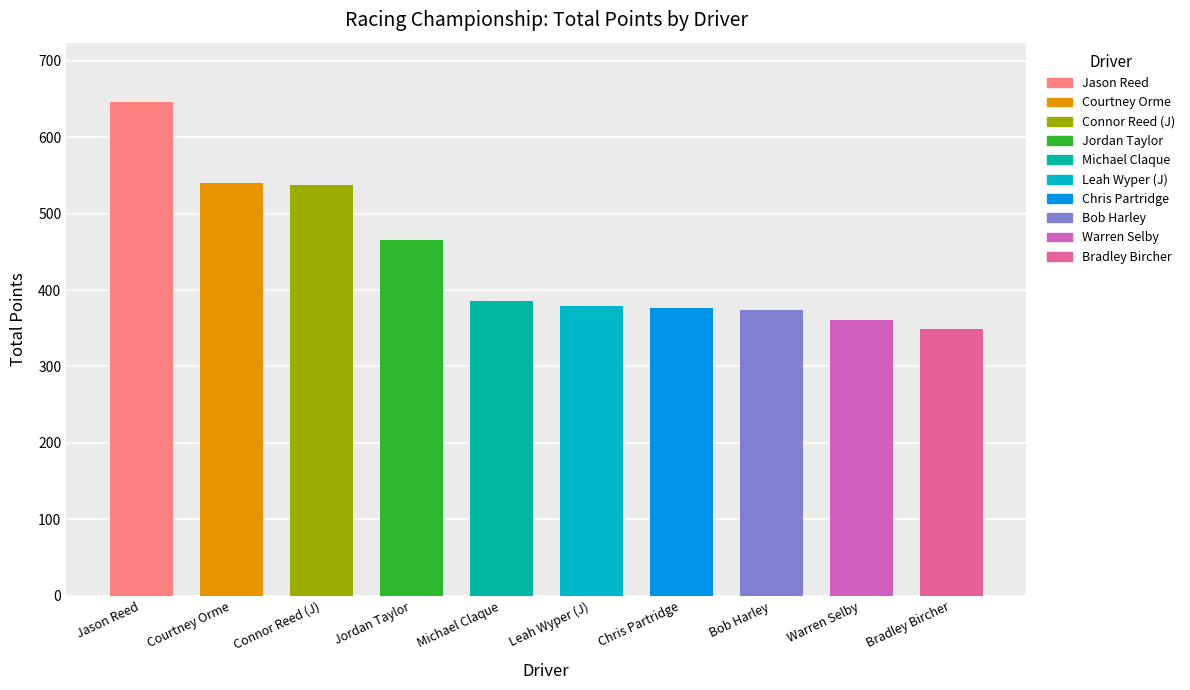

Which label corresponds to the smallest value in the chart?

Bradley Bircher